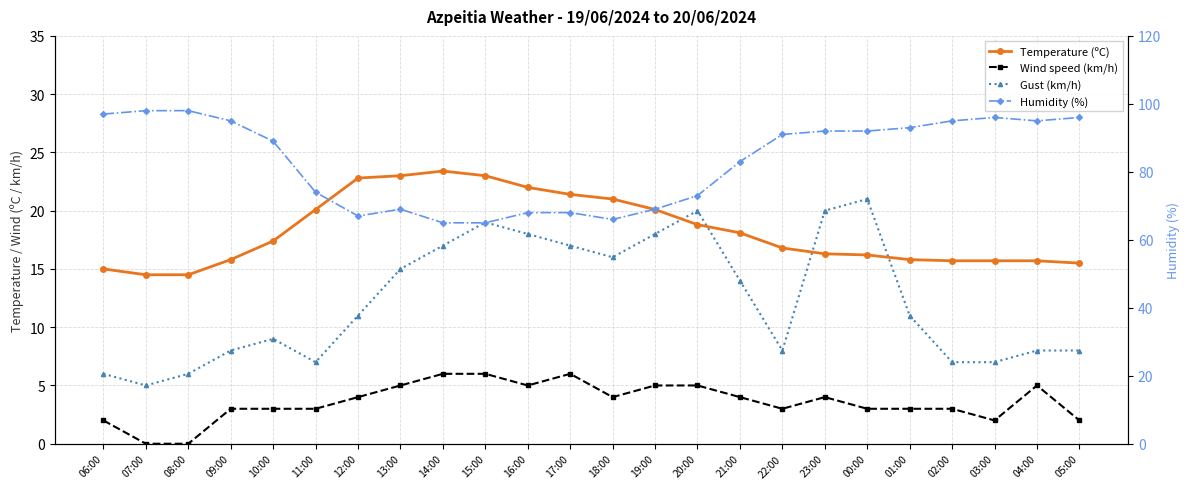

True or false: Gust (km/h) has a value of 16.0 at 18:00.

True